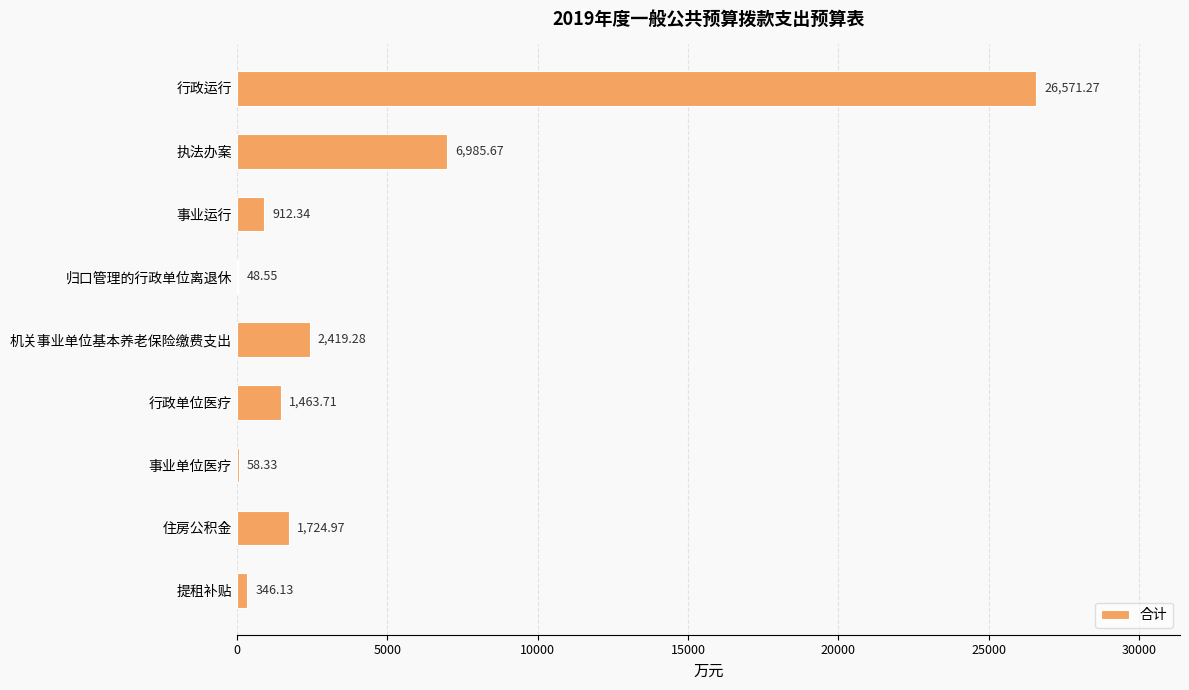

At which category does the chart reach its peak across all series?

行政运行